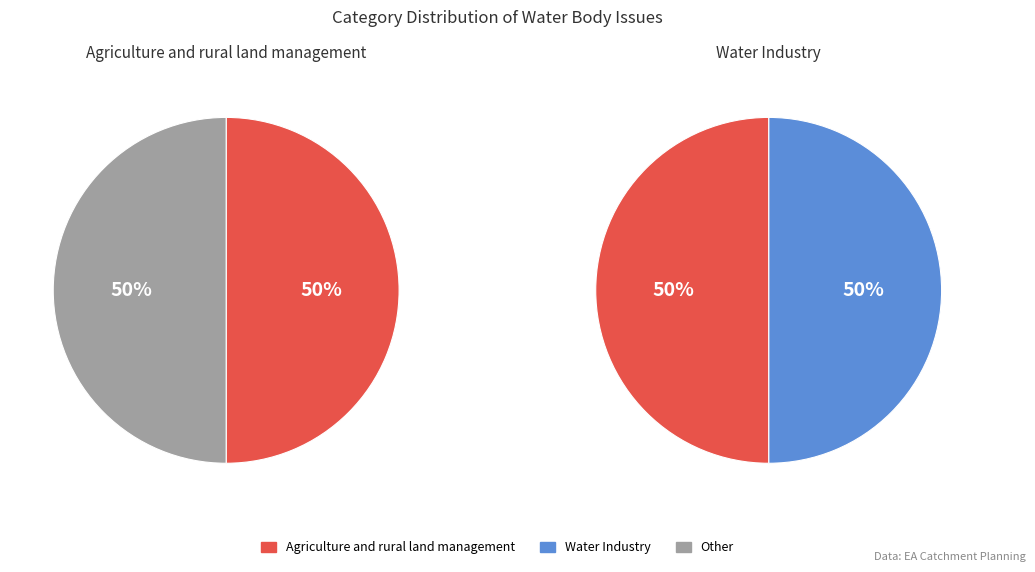

To the nearest percent, what portion does Agriculture and rural land management represent?

50%